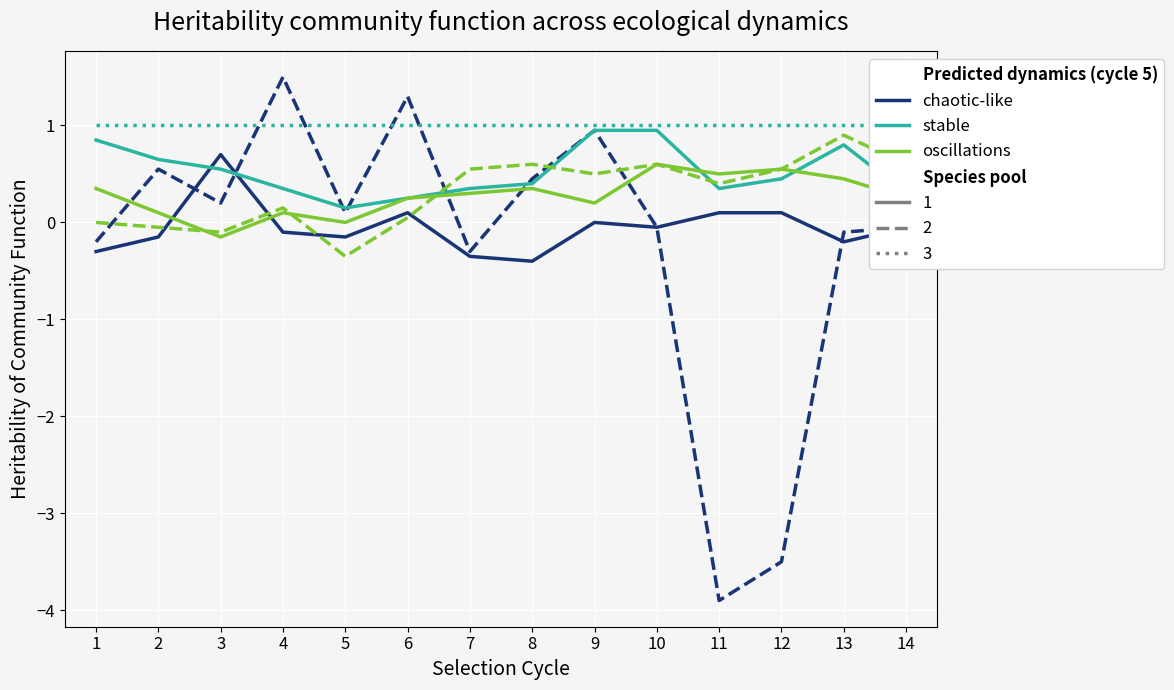

True or false: stable (pool 3) and stable (pool 1) intersect in this chart.

False